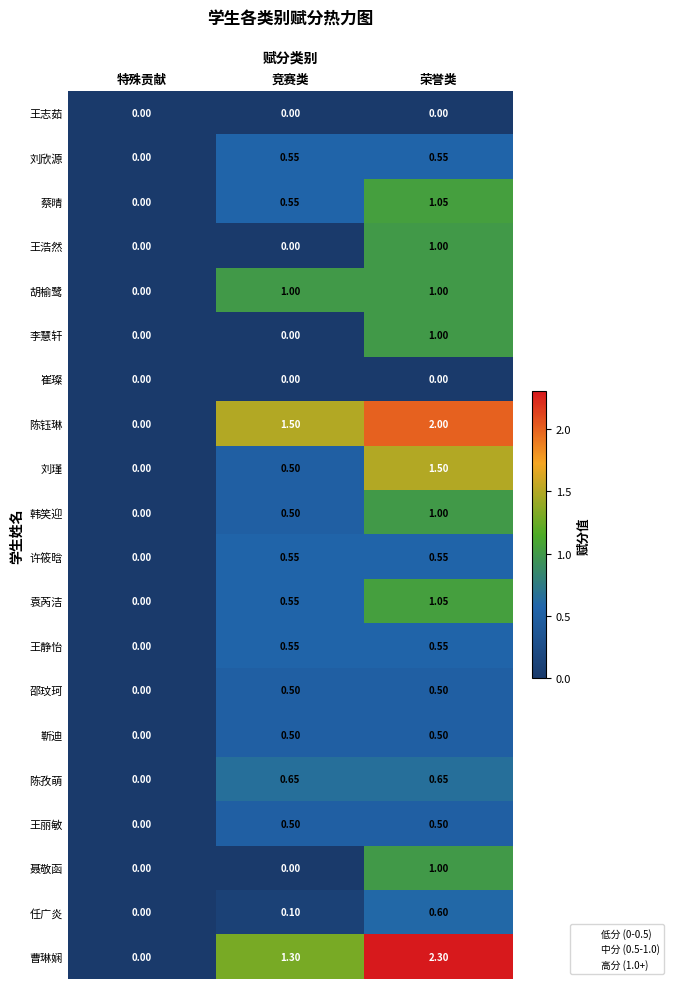

Which series has the largest total across all categories?

曹琳娴